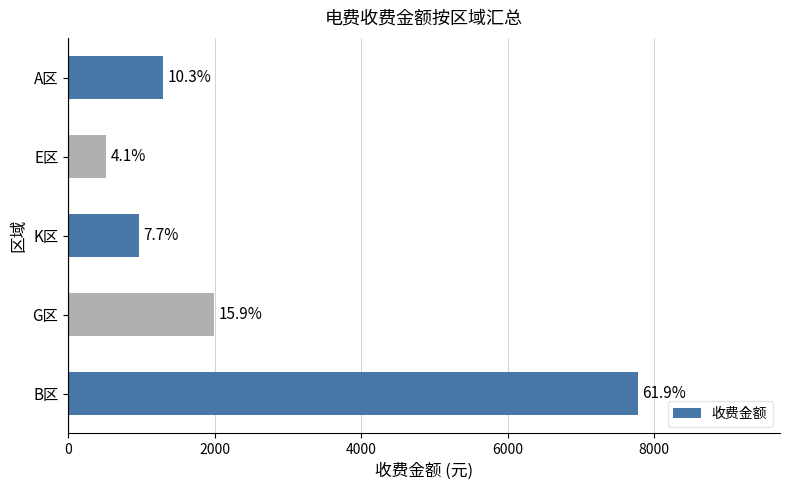

What is the difference between the maximum and second lowest values?

6805.2